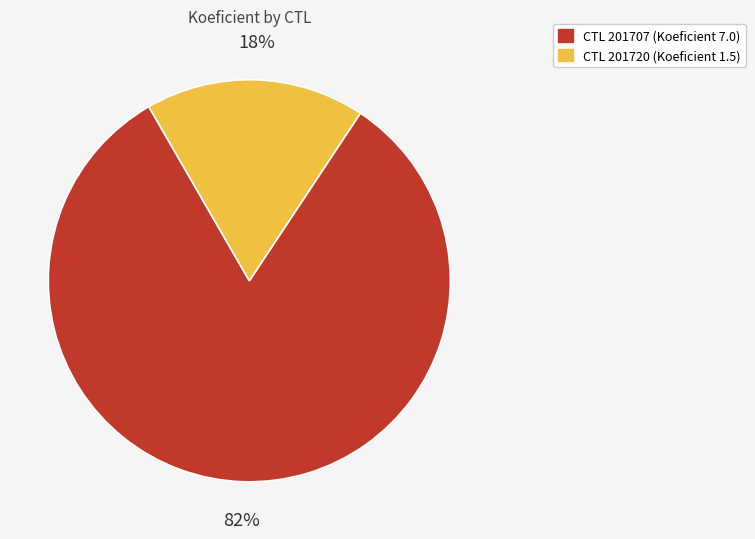

How many segments does this pie chart have?

2